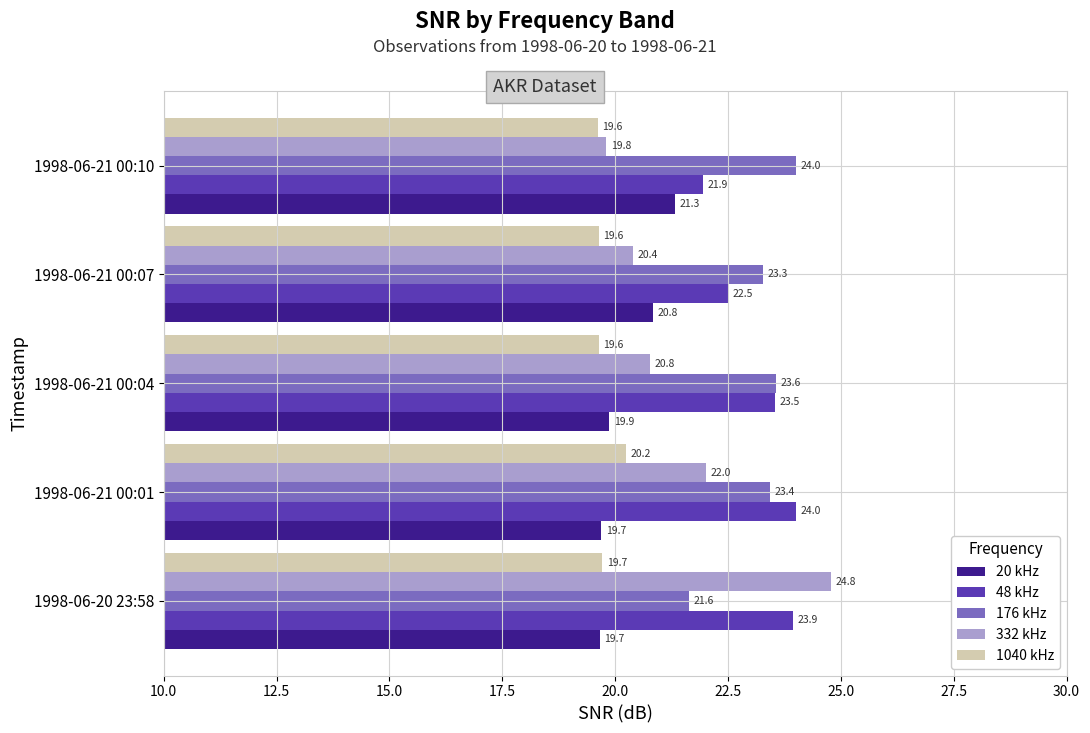

What is the minimum value for 1040 kHz?

19.6